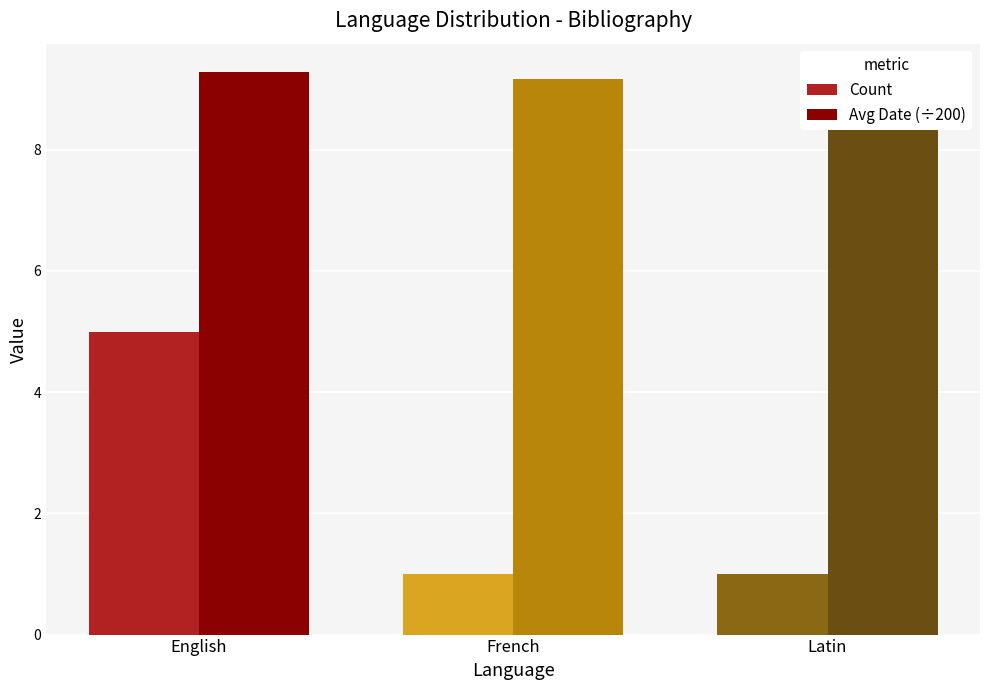

What is the difference between the highest and lowest values at French?

8.2